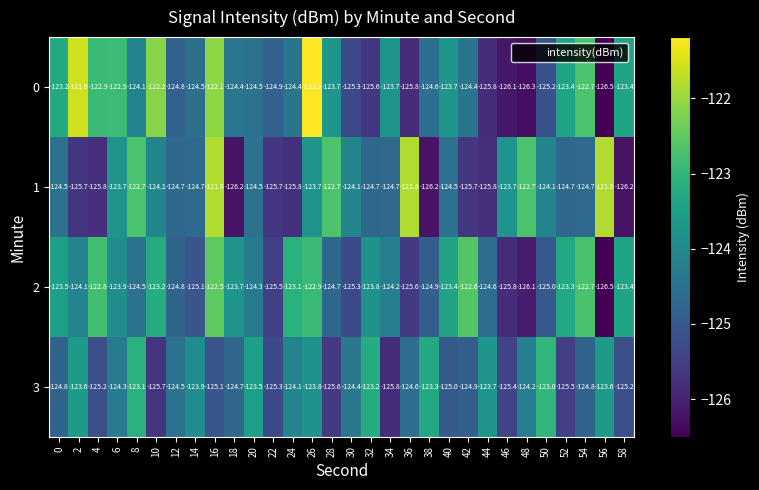

What is the spread (max minus min) of values at 38?

2.9